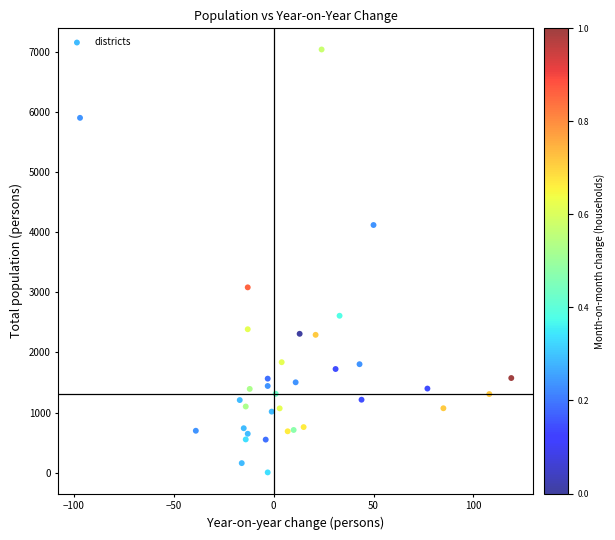

What Y value in the scatter plot is closest to 3520?

3081